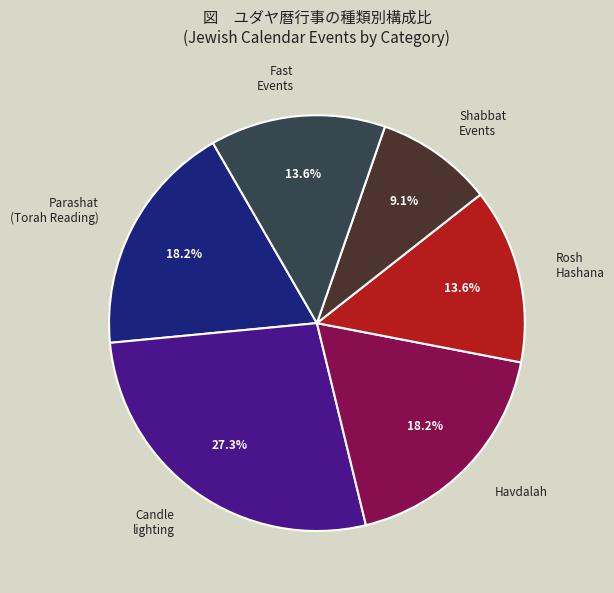

To the nearest percent, what is the difference between the largest and smallest slice percentages?

18%